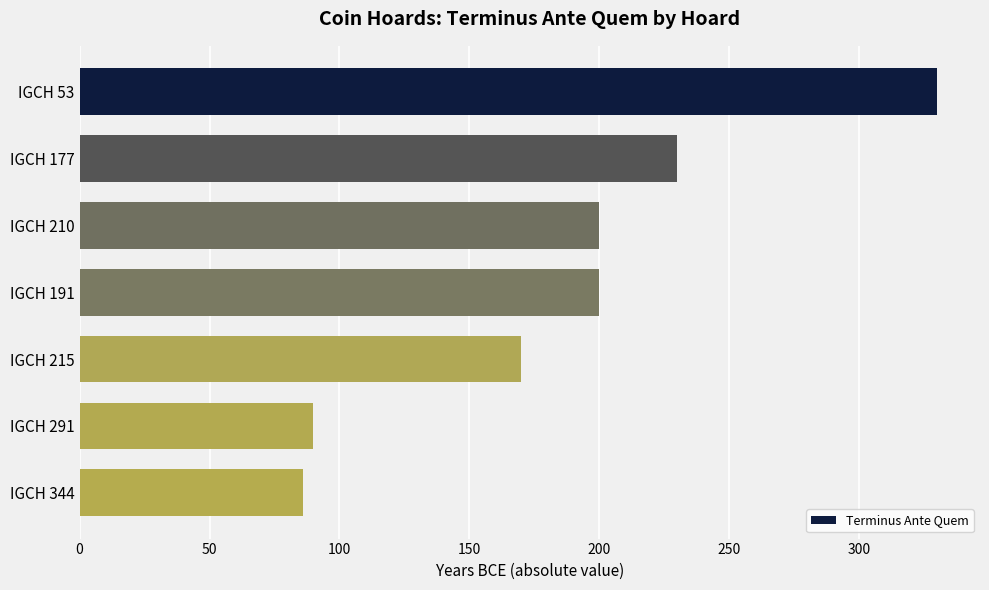

What is the sum of all values?

1306